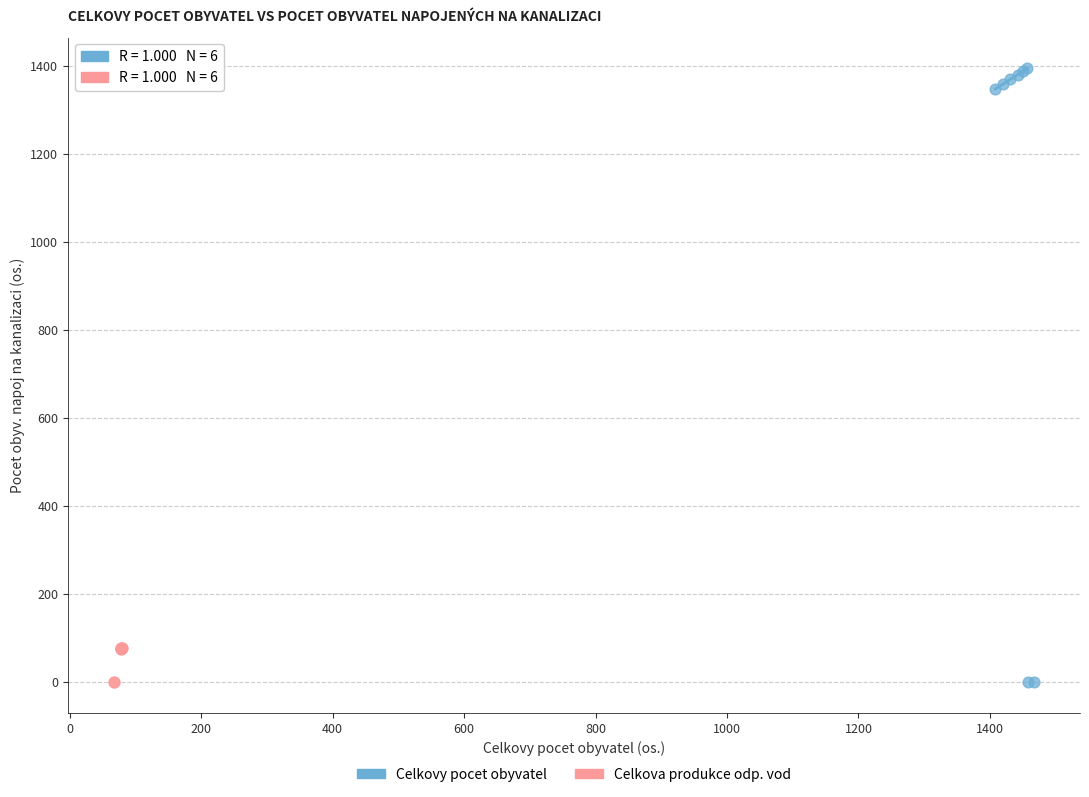

Which series has the largest Y range (max minus min)?

Celkovy pocet obyvatel